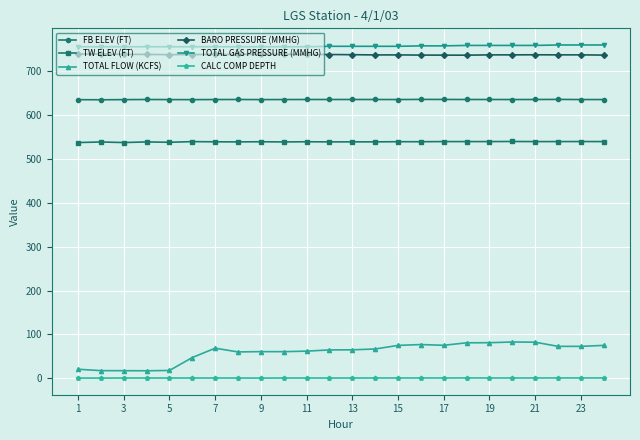

Which series has the largest range (max minus min)?

TOTAL FLOW (KCFS)